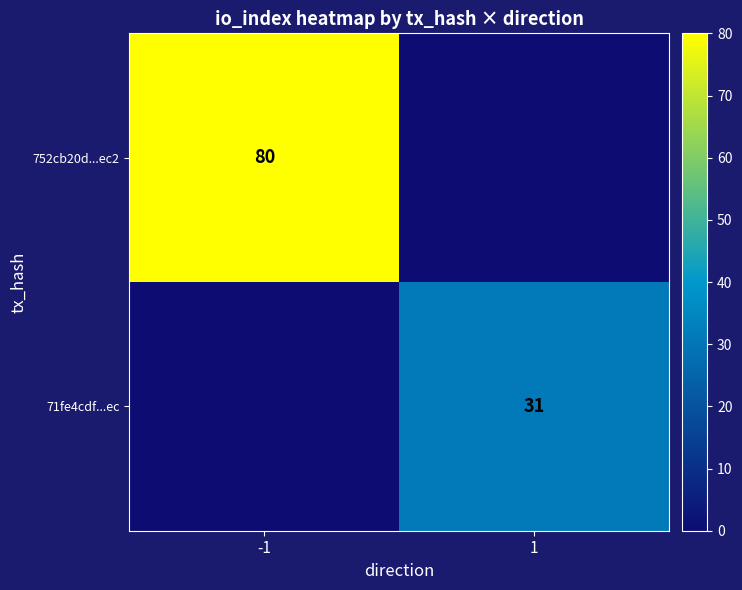

What is the spread (max minus min) of values at 1?

31